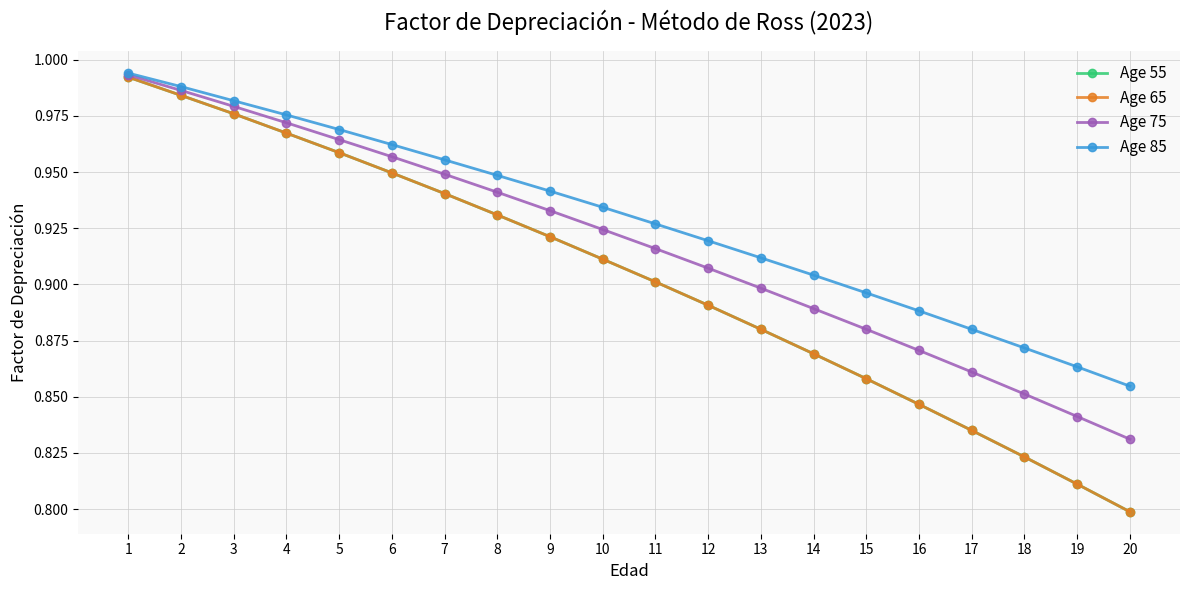

Does the chart have visible grid lines?

Yes